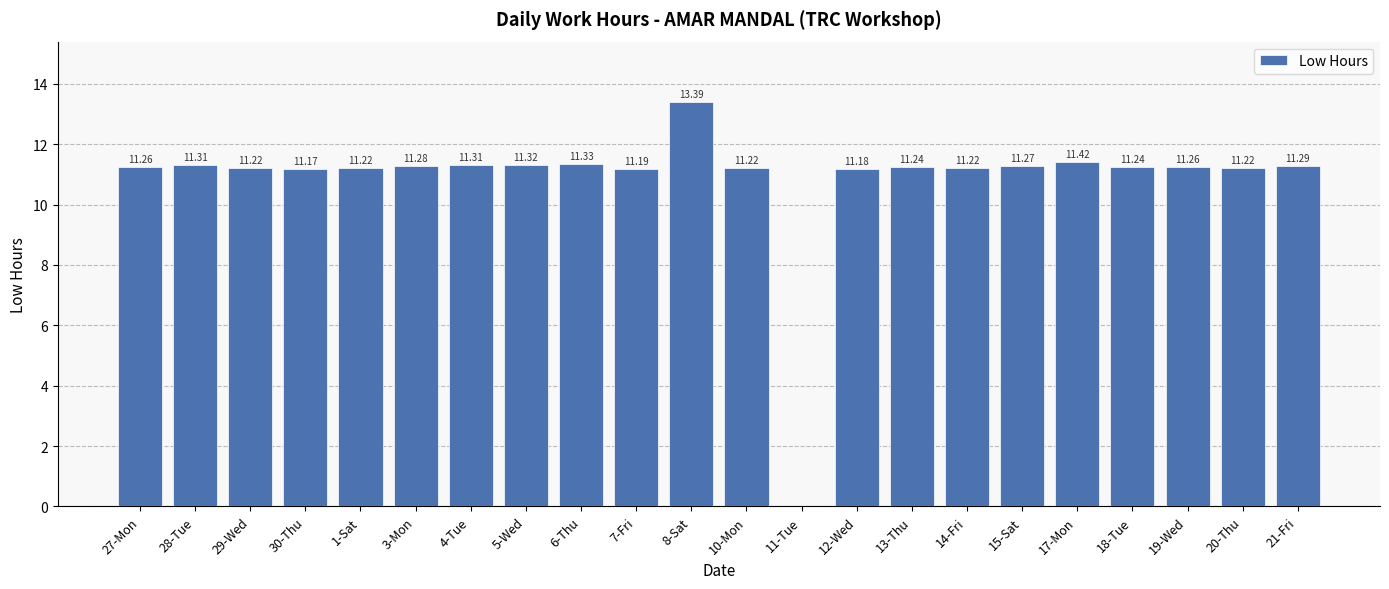

What is the sum of all values?

238.6